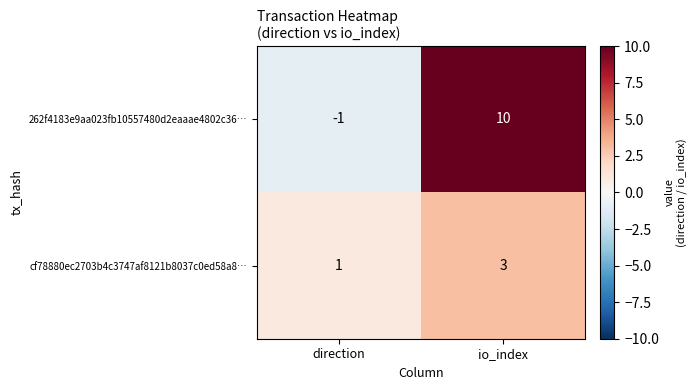

Which label corresponds to the largest value in the chart?

io_index